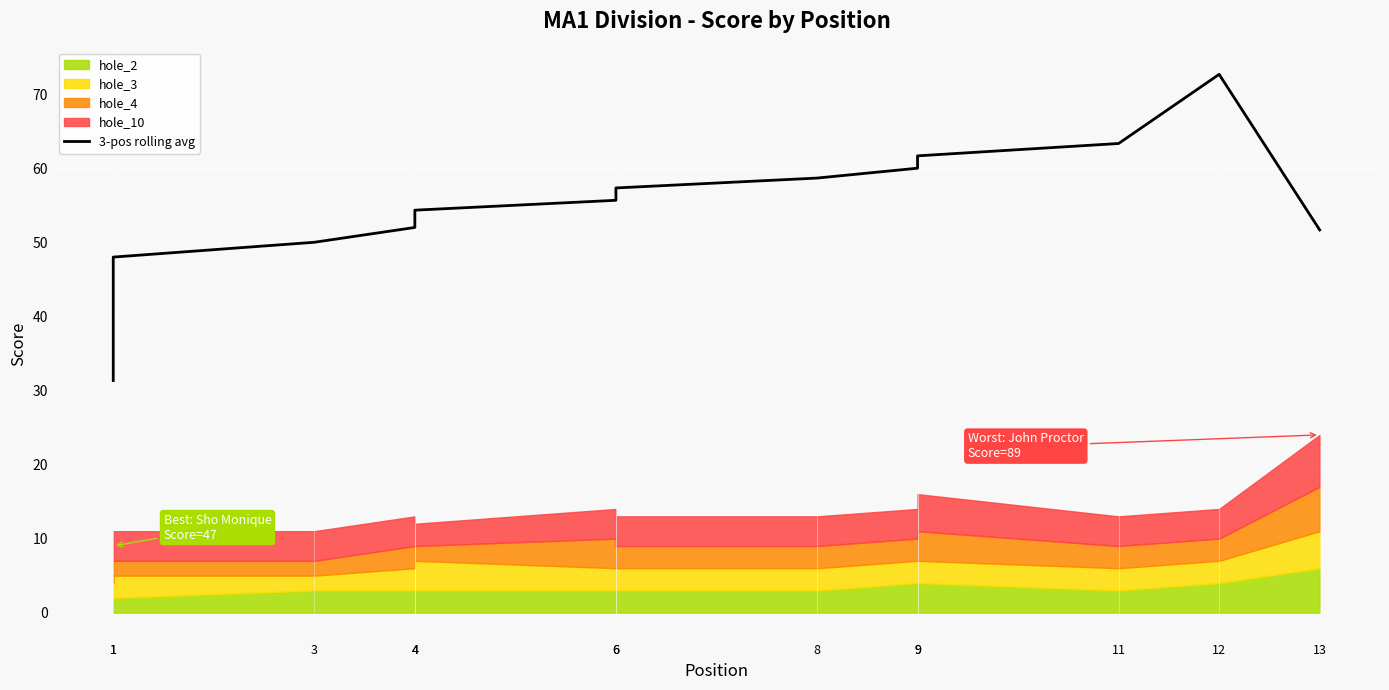

What is the difference between the maximum and minimum values?

41.3